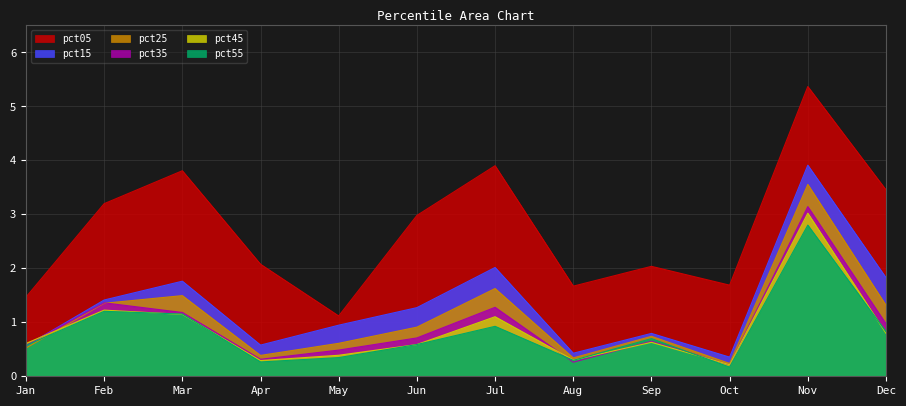

At which category is the sum across all series the highest?

Nov